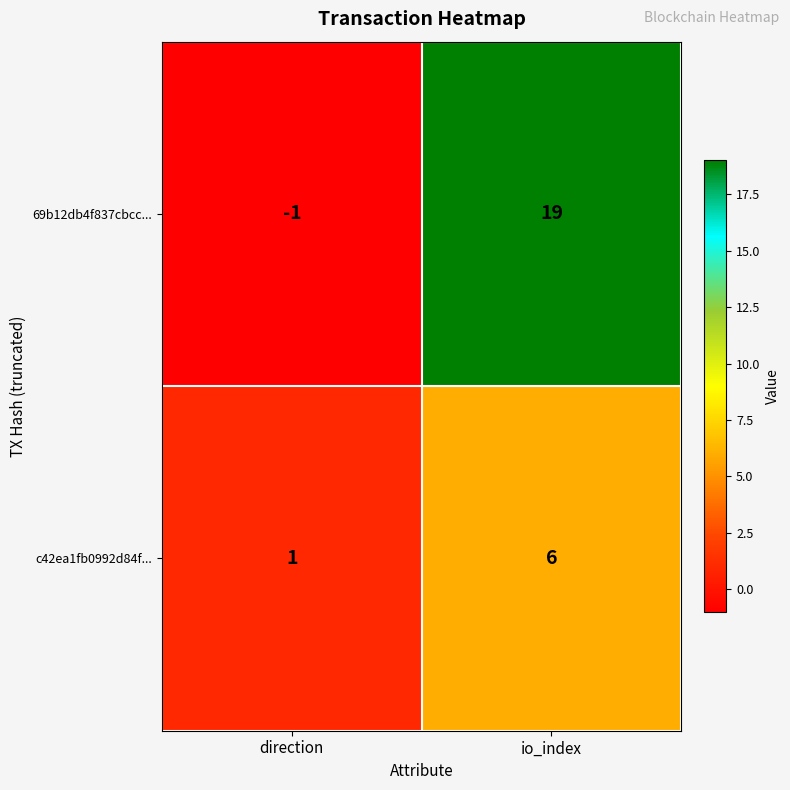

Reading right to left, what are all the values shown in this chart?

69b12db4f837cbcc...: io_index=19	direction=-1
c42ea1fb0992d84f...: io_index=6	direction=1